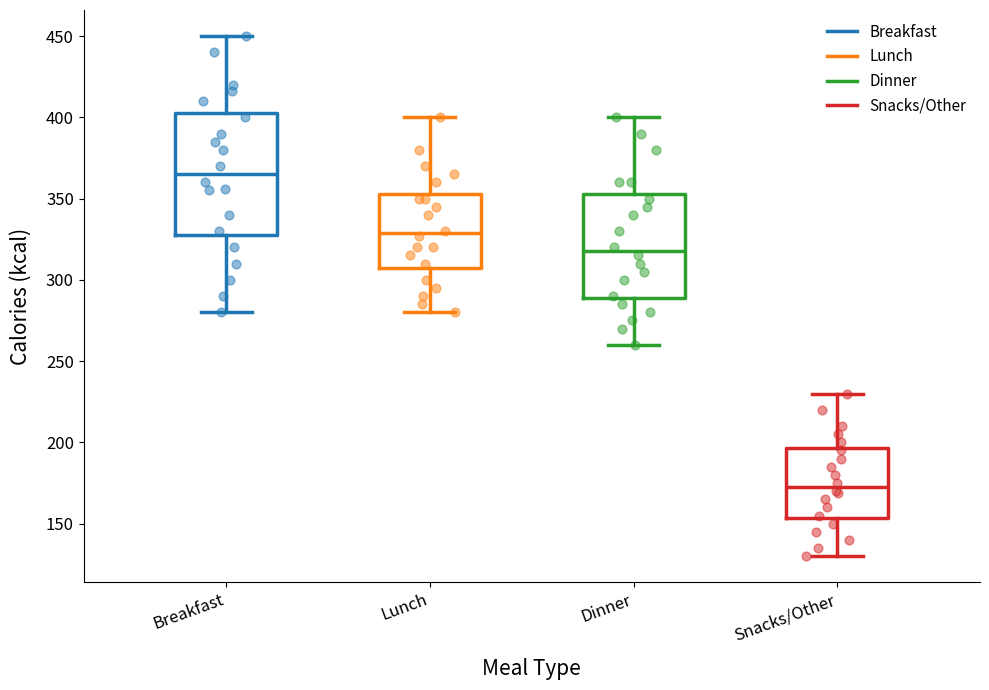

Which box's median line is the lowest?

Snacks/Other